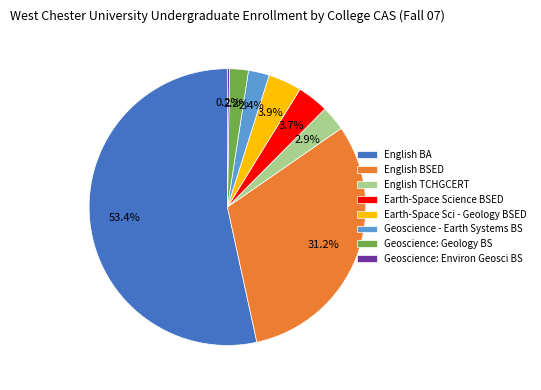

To the nearest percent, what is the difference between the English TCHGCERT and Earth-Space Sci - Geology BSED slice percentages?

1%